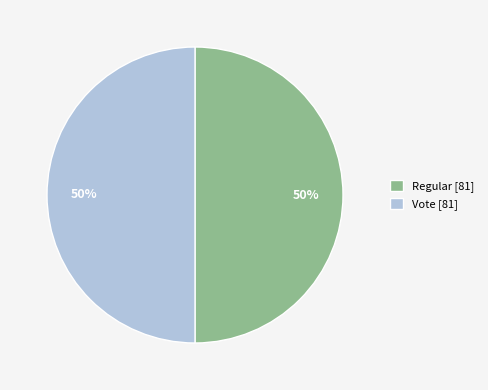

Combined, do Regular [81] and Vote [81] account for over 50%?

Yes